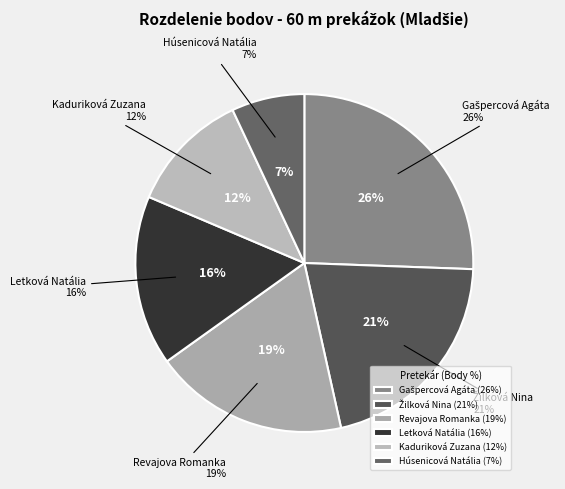

The Húsenicová Natália slice represents 7% of the pie. True or false?

True